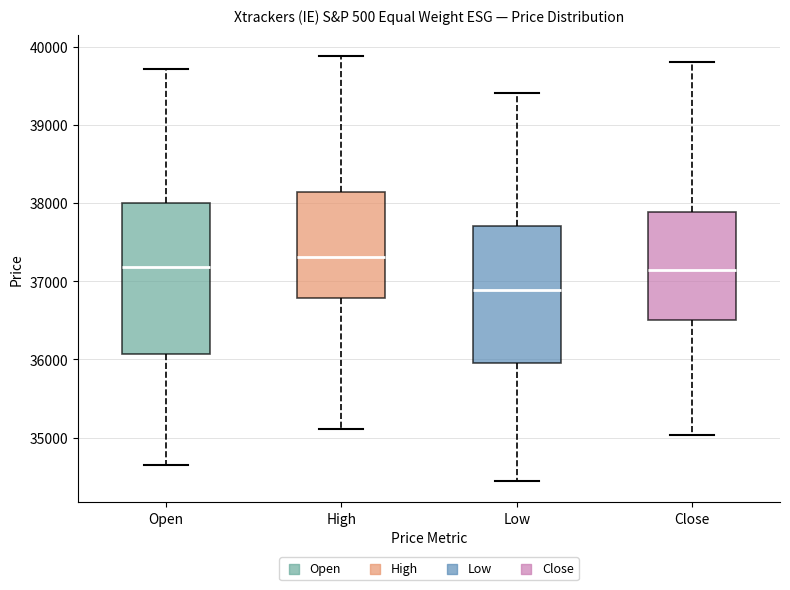

Which box is the tallest, from its lower edge to its upper edge?

Open